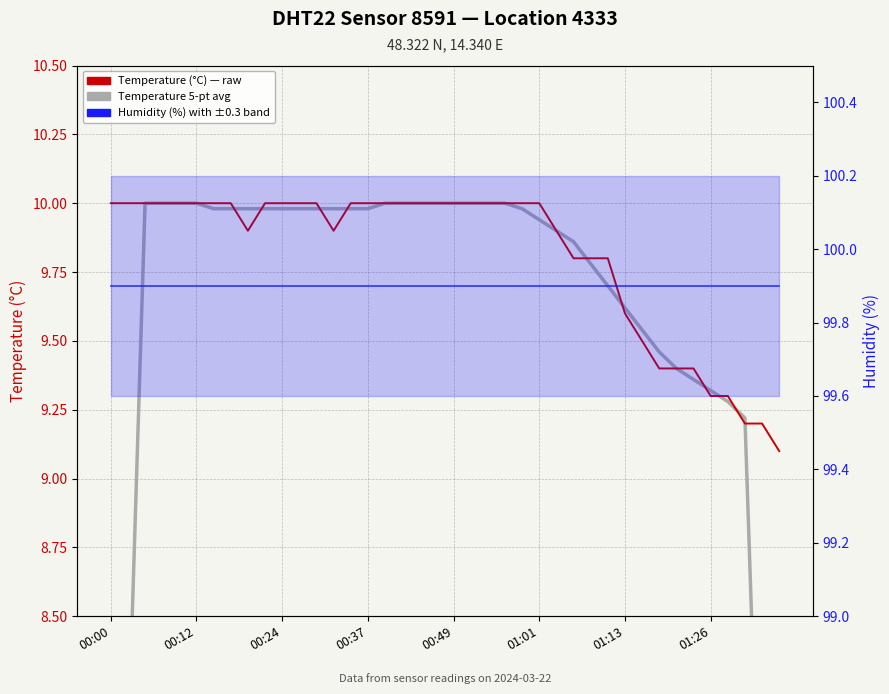

How many data points in Temperature (°C) are less than 10?

16